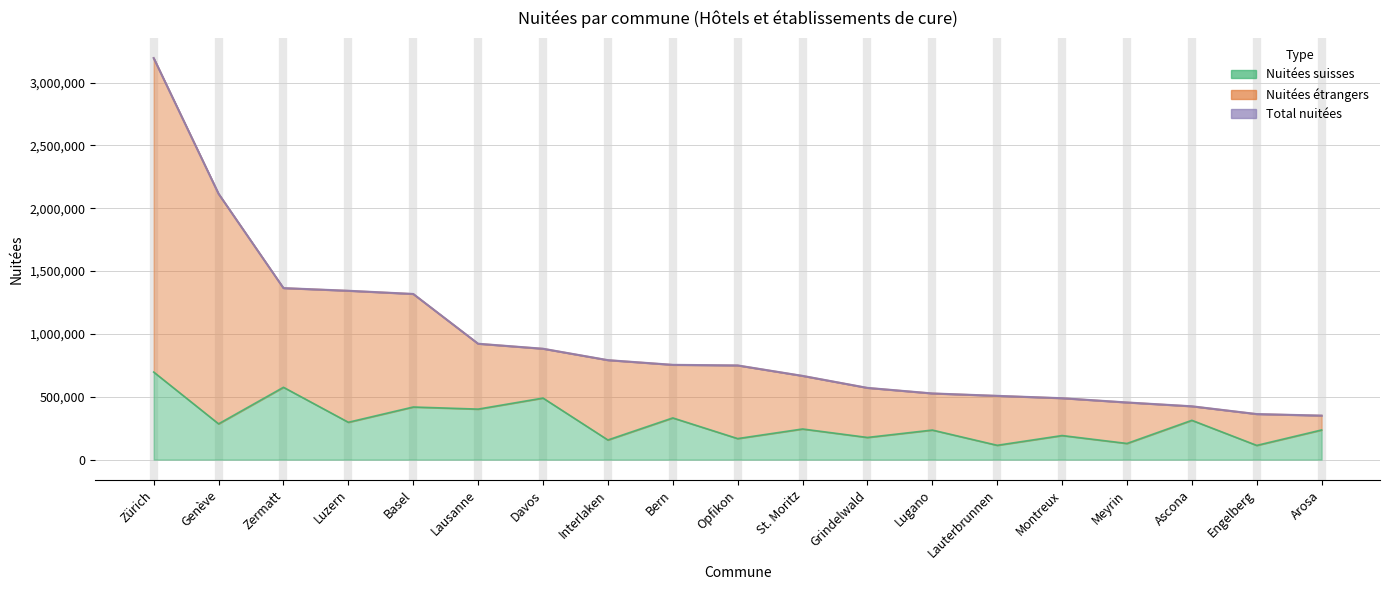

True or false: Nuitées suisses and Nuitées étrangers intersect in this chart.

False